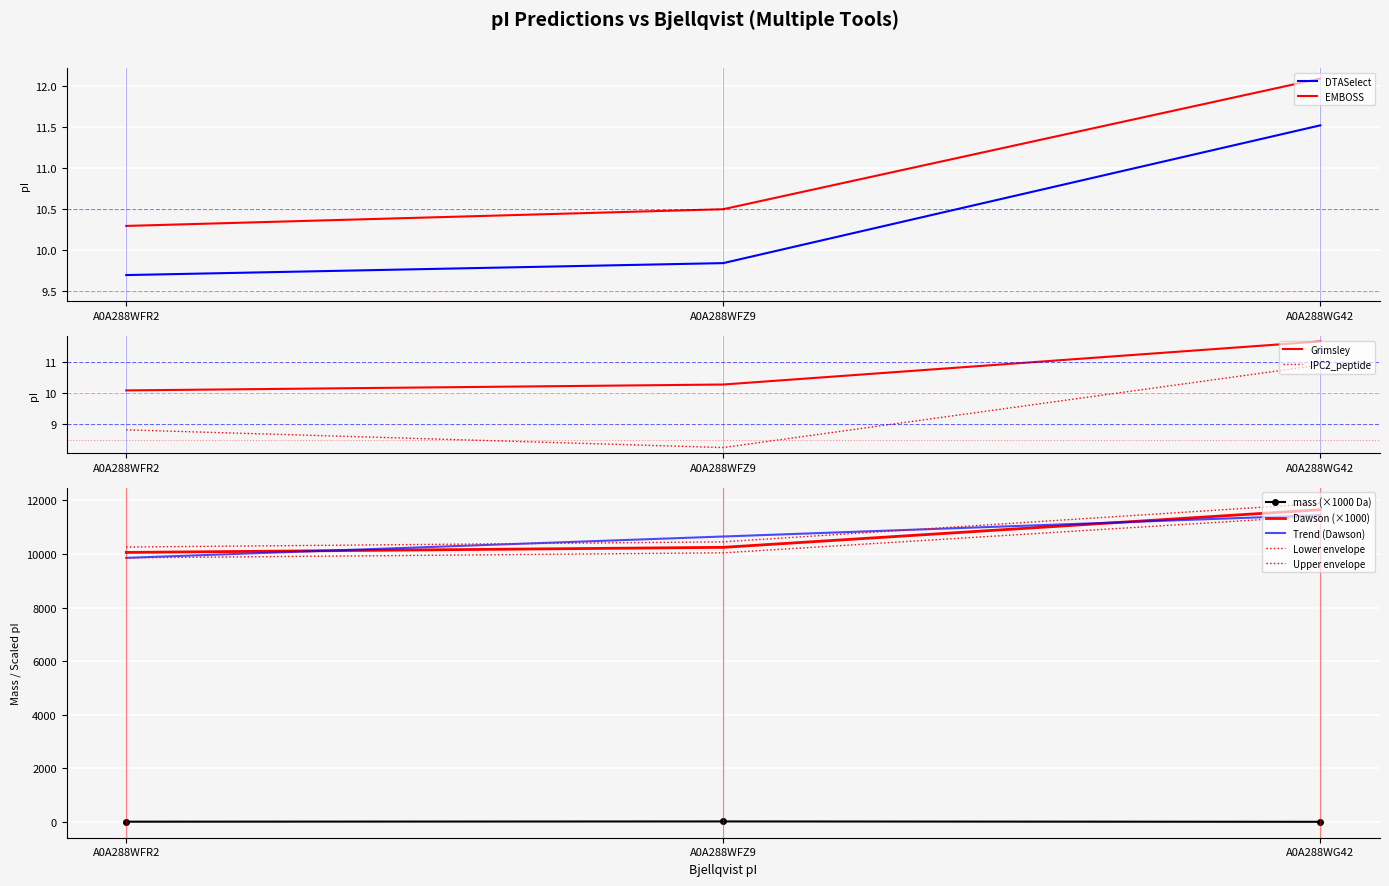

The mass series shows 18.4 at A0A288WFZ9. True or false?

True